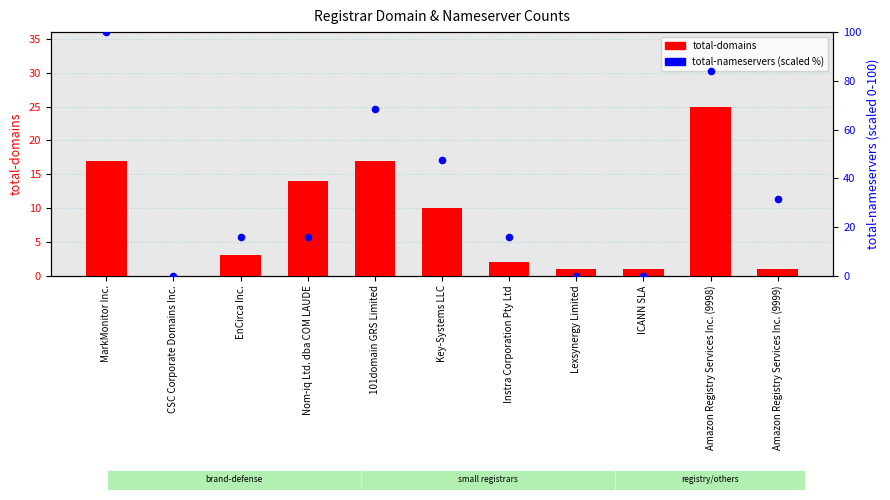

What are all the series names shown in the legend?

total-domains, total-nameservers (scaled %)